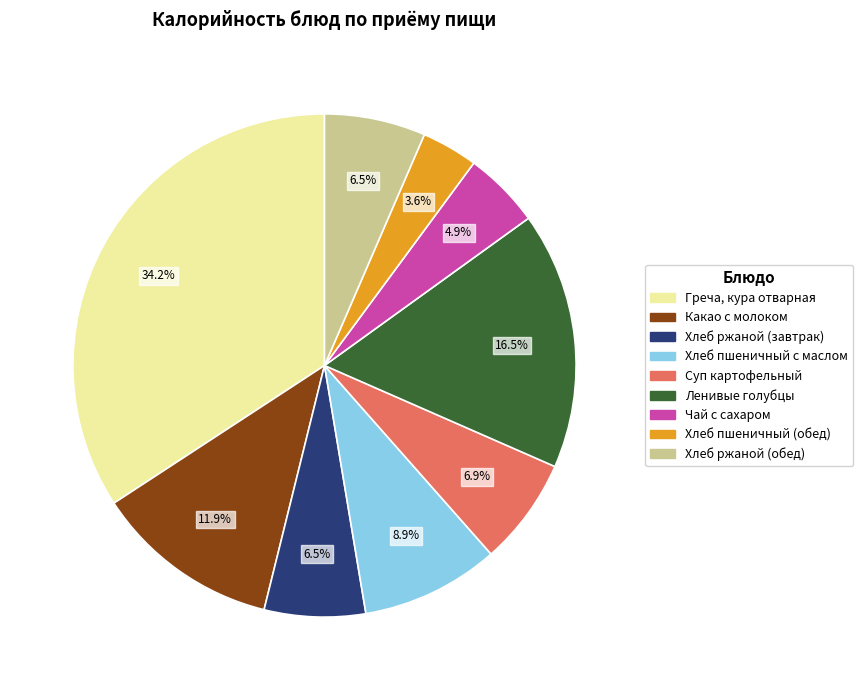

Is there any slice that represents more than half of the pie?

No